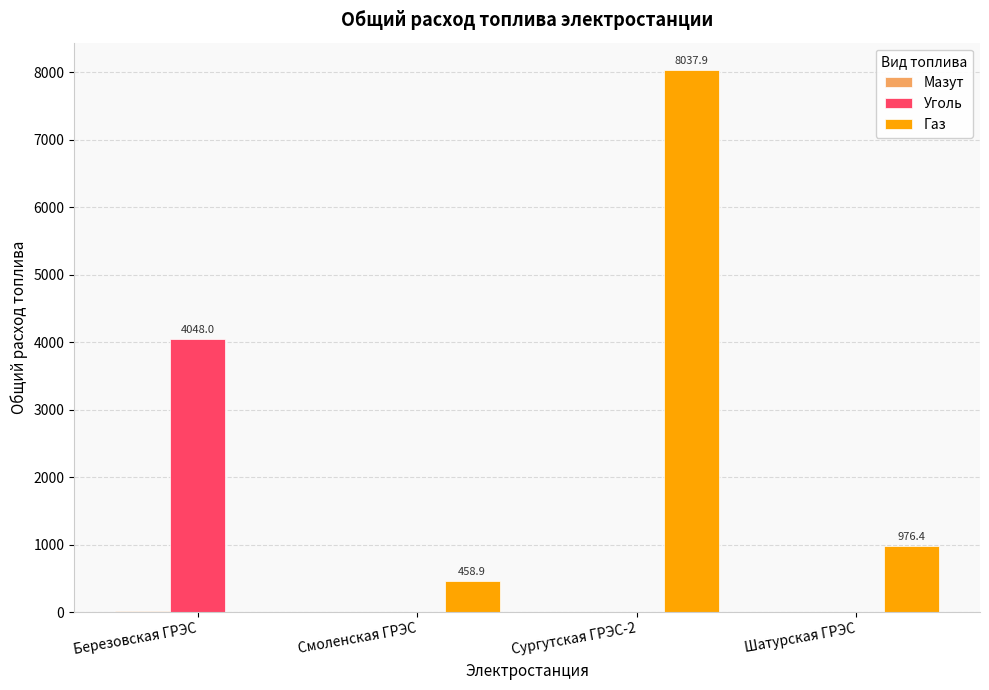

Is the value of Уголь at Березовская ГРЭС greater than the value of Газ at Смоленская ГРЭС?

Yes